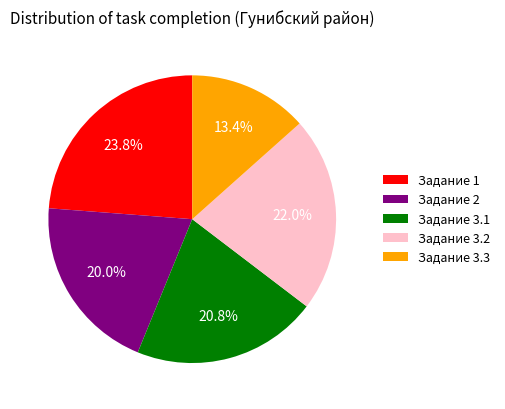

Rank the categories by value from highest to lowest.

Задание 1, Задание 3.2, Задание 3.1, Задание 2, Задание 3.3